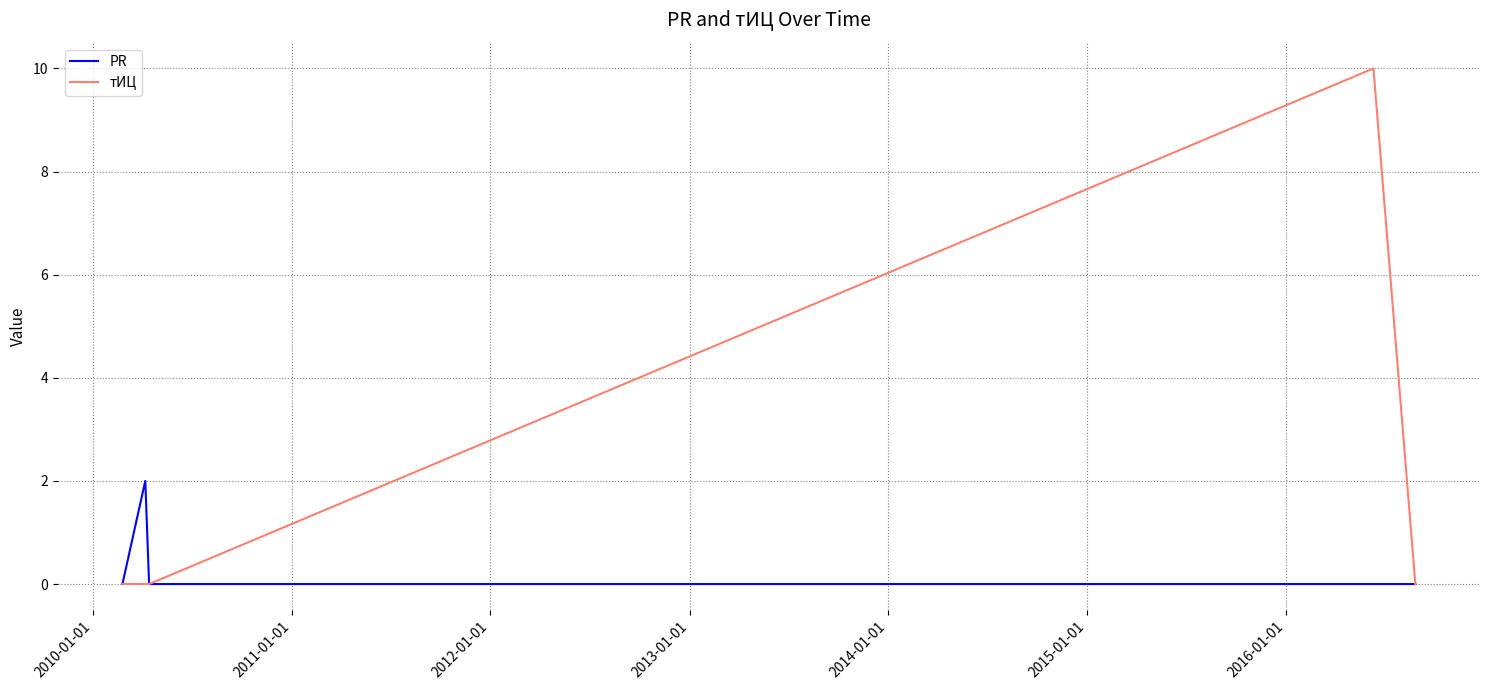

Which series has the largest range (max minus min)?

тИЦ